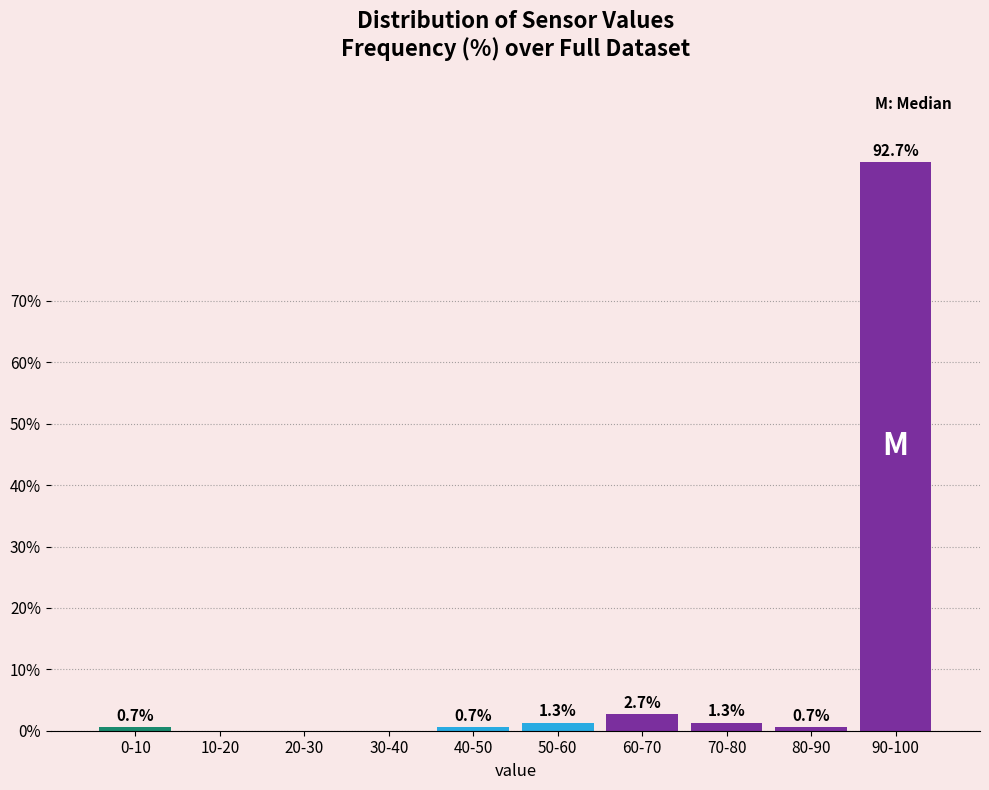

Reading left to right, transcribe all the data shown in this chart.

0-10=0.7	10-20=0.0	20-30=0.0	30-40=0.0	40-50=0.7	50-60=1.3	60-70=2.7	70-80=1.3	80-90=0.7	90-100=92.7